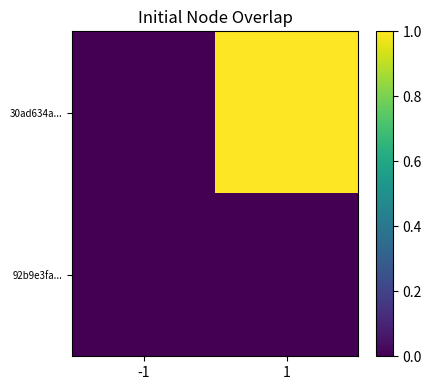

What is the maximum value shown in the chart?

1.0